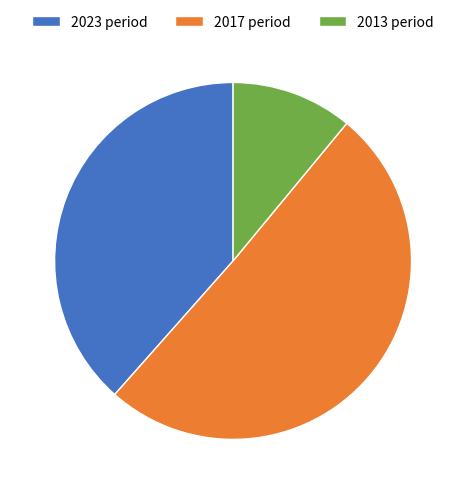

How many slices are in this pie chart?

3